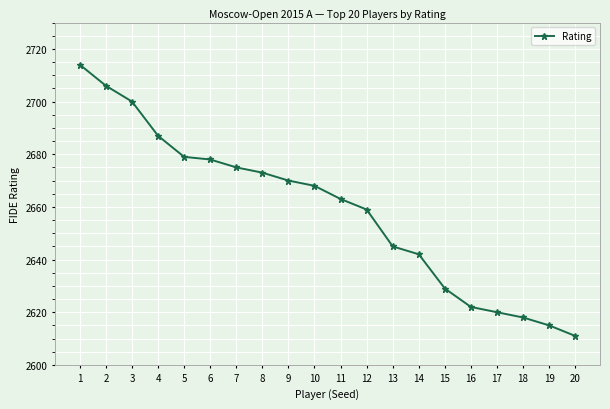

What is the sum of all values?

53174